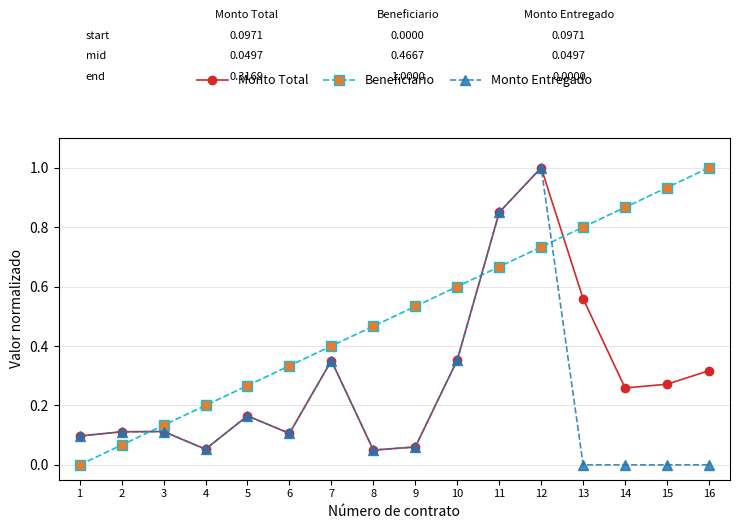

Between 6 and 10, which series saw the biggest shift?

Beneficiario